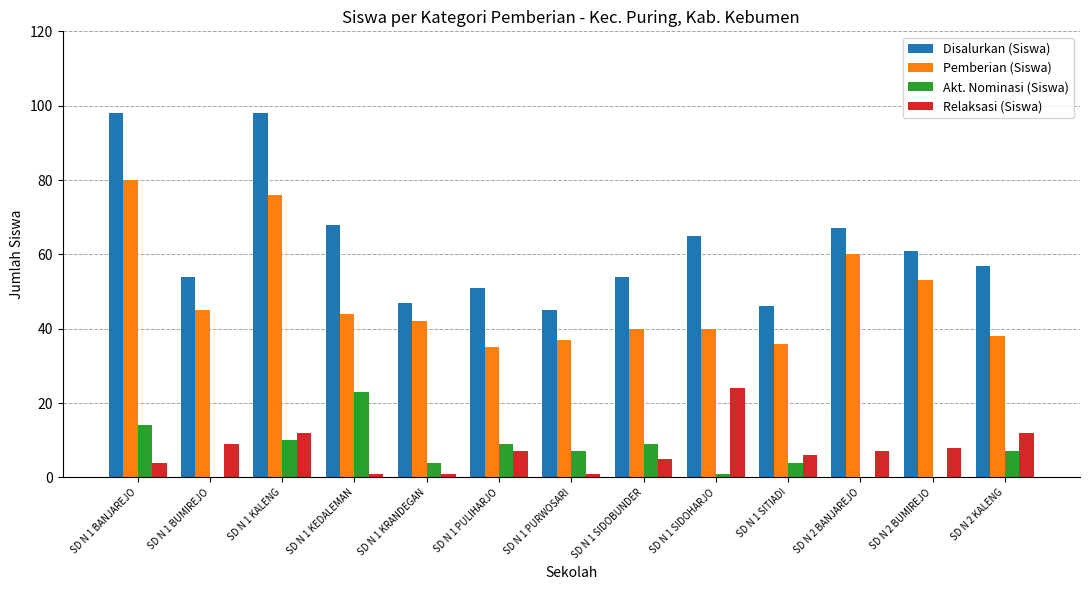

Which series has the largest total across all categories?

Disalurkan (Siswa)